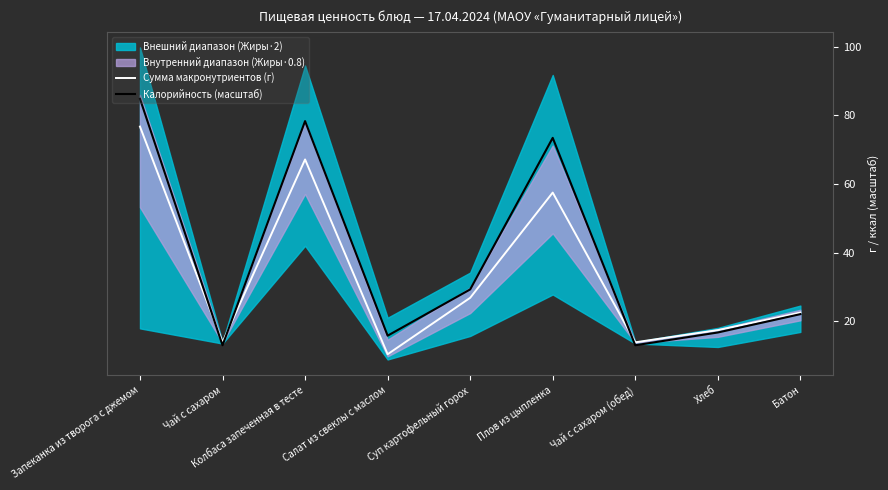

Which has a higher value, Хлеб or Плов из цыпленка?

Плов из цыпленка